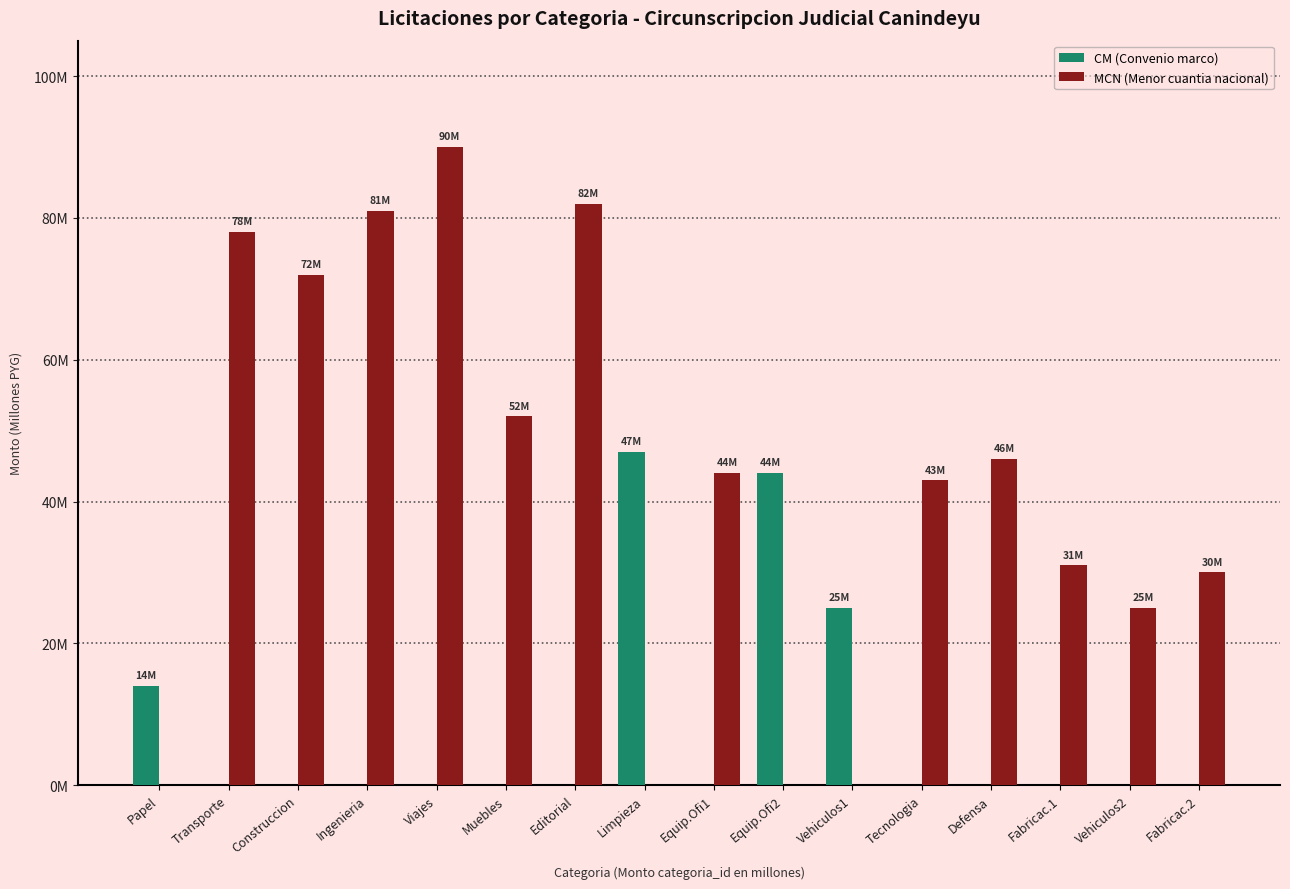

What is the difference between the maximum and minimum values in the MCN (Menor cuantia nacional) series?

90